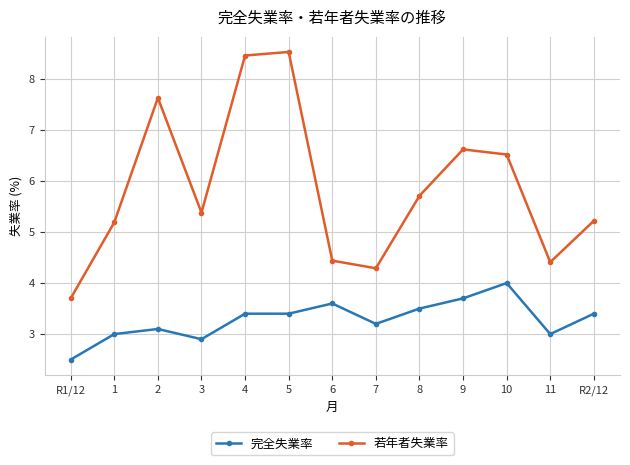

Which series has the largest total across all categories?

若年者失業率